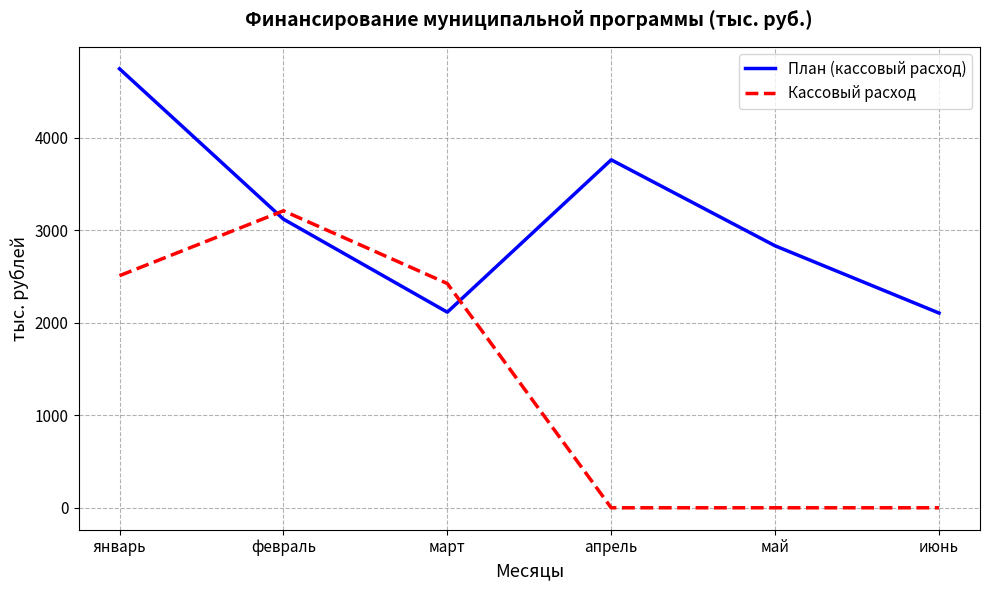

At which category is the sum across all series the highest?

январь